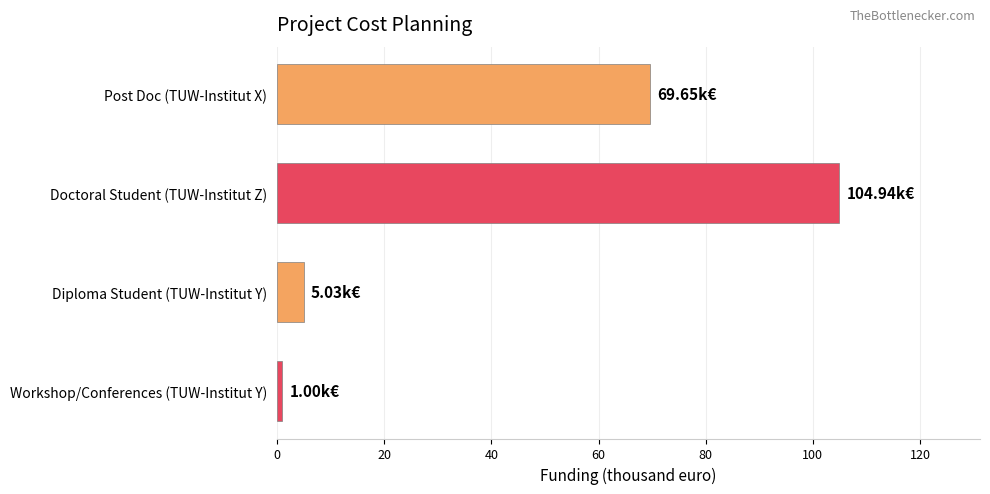

Where is the data nearest to the value 52?

Post Doc (TUW-Institut X)